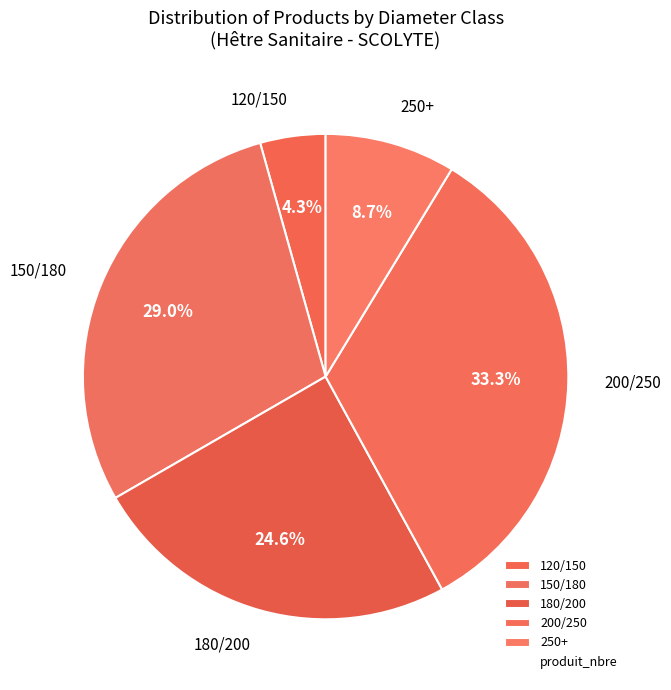

Is there a majority slice in this chart?

No